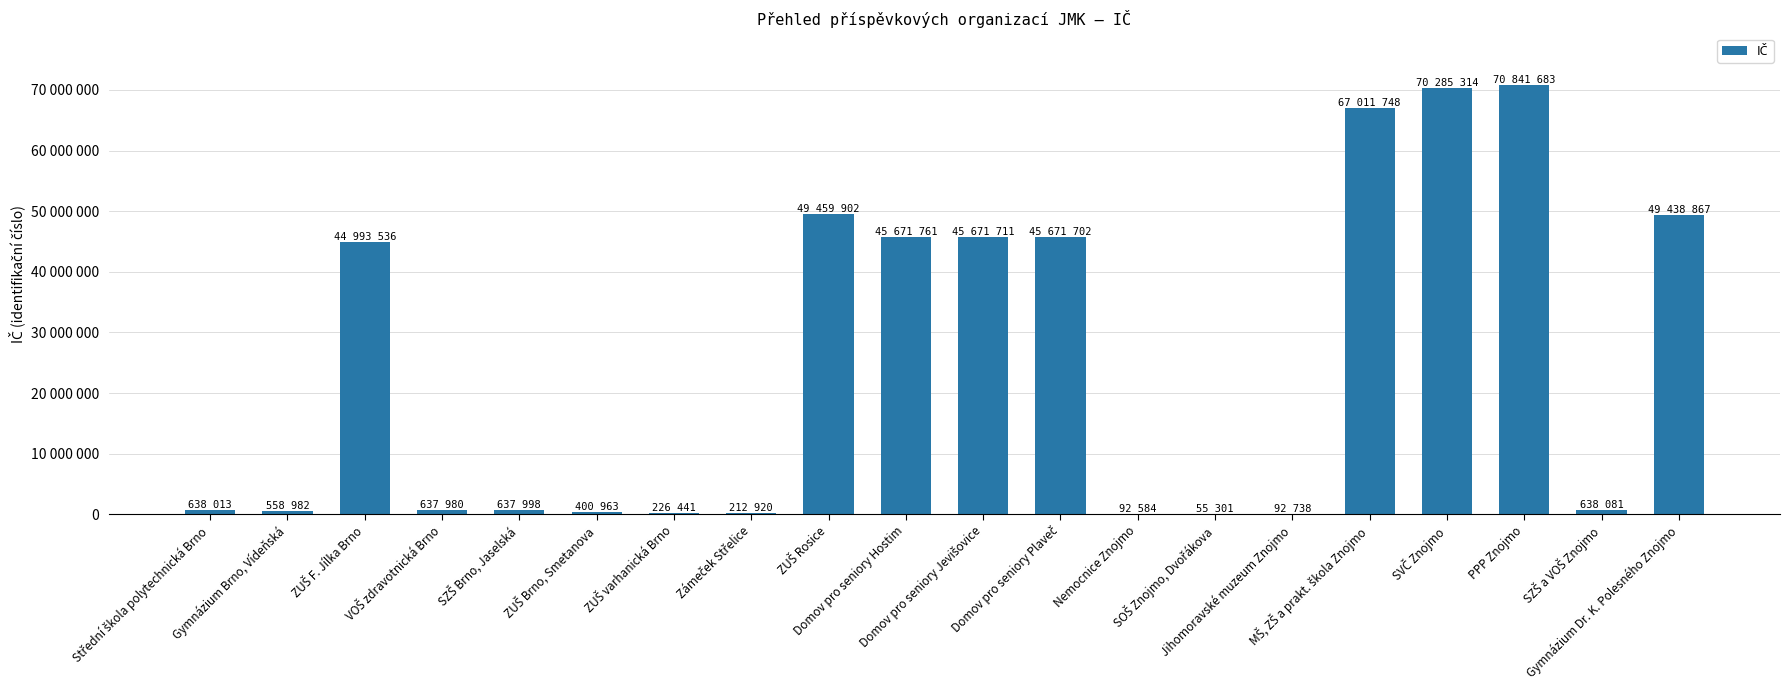

Where does the data first go above 638081?

ZUŠ F. Jílka Brno